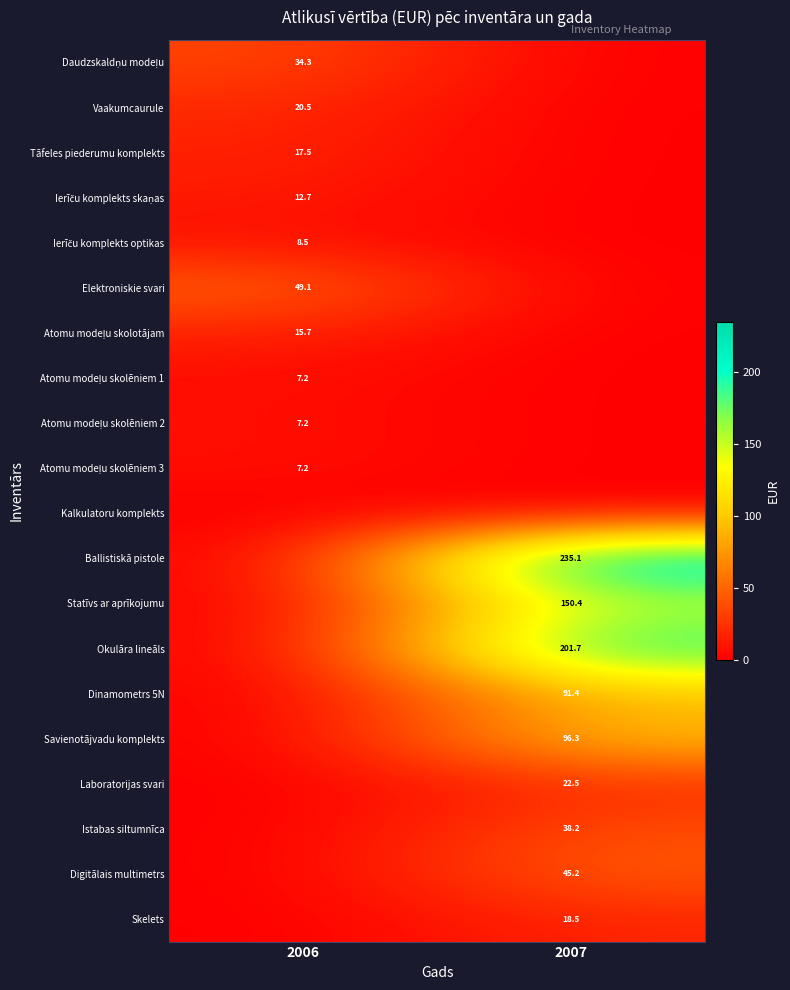

At which category is the sum across all series the highest?

2007